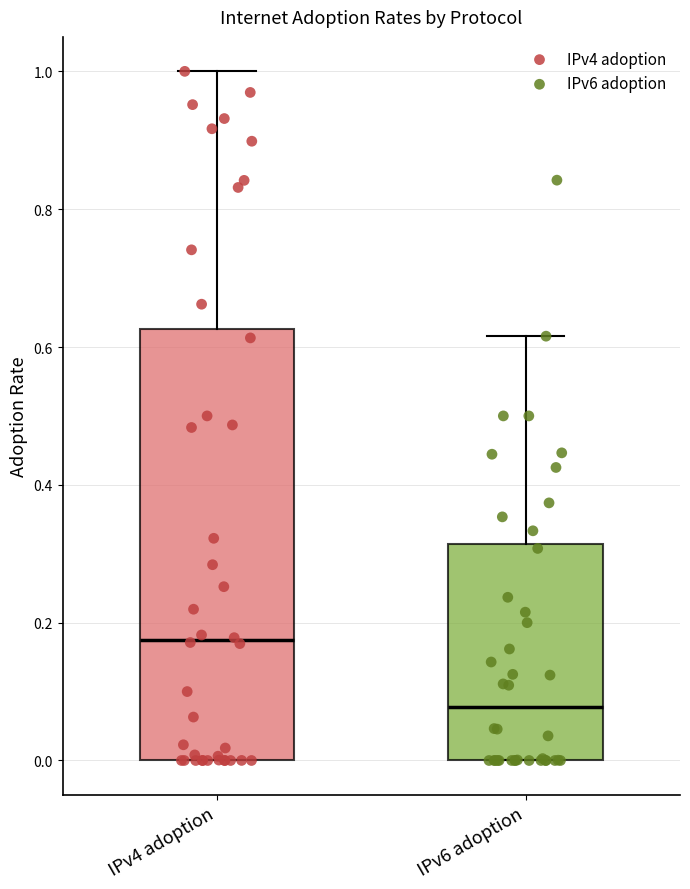

Which box's median line is the highest?

IPv4 adoption